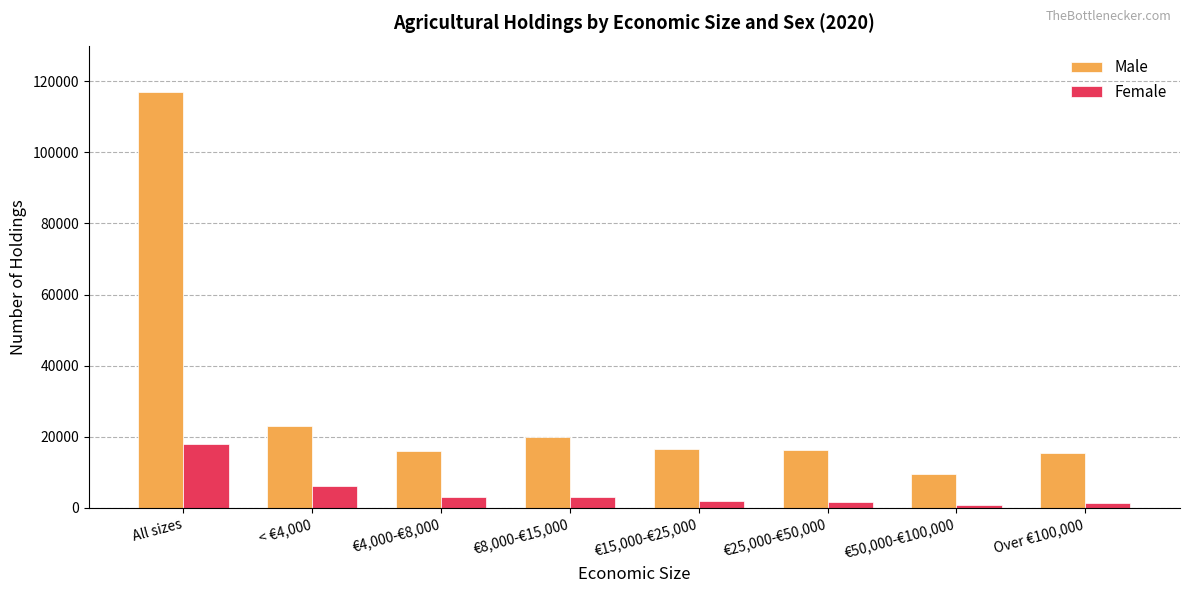

What position from the left is Over €100,000?

8